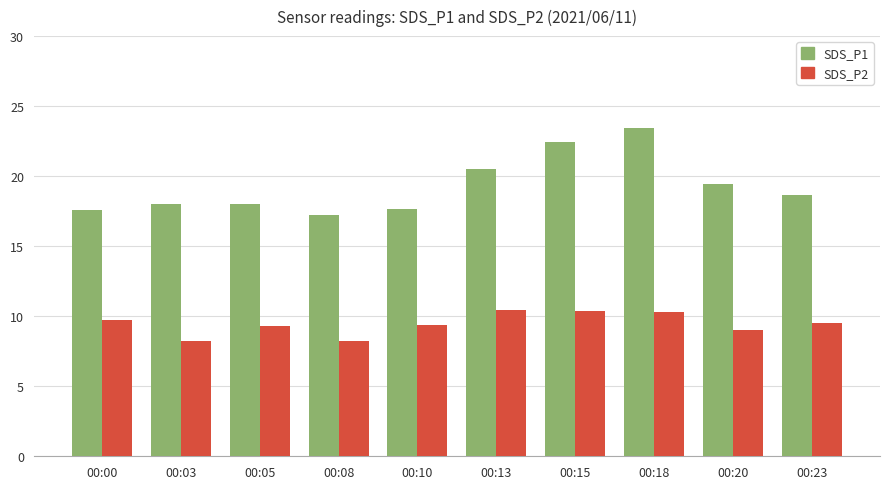

Rank the series at 00:13 from lowest to highest value.

SDS_P2, SDS_P1